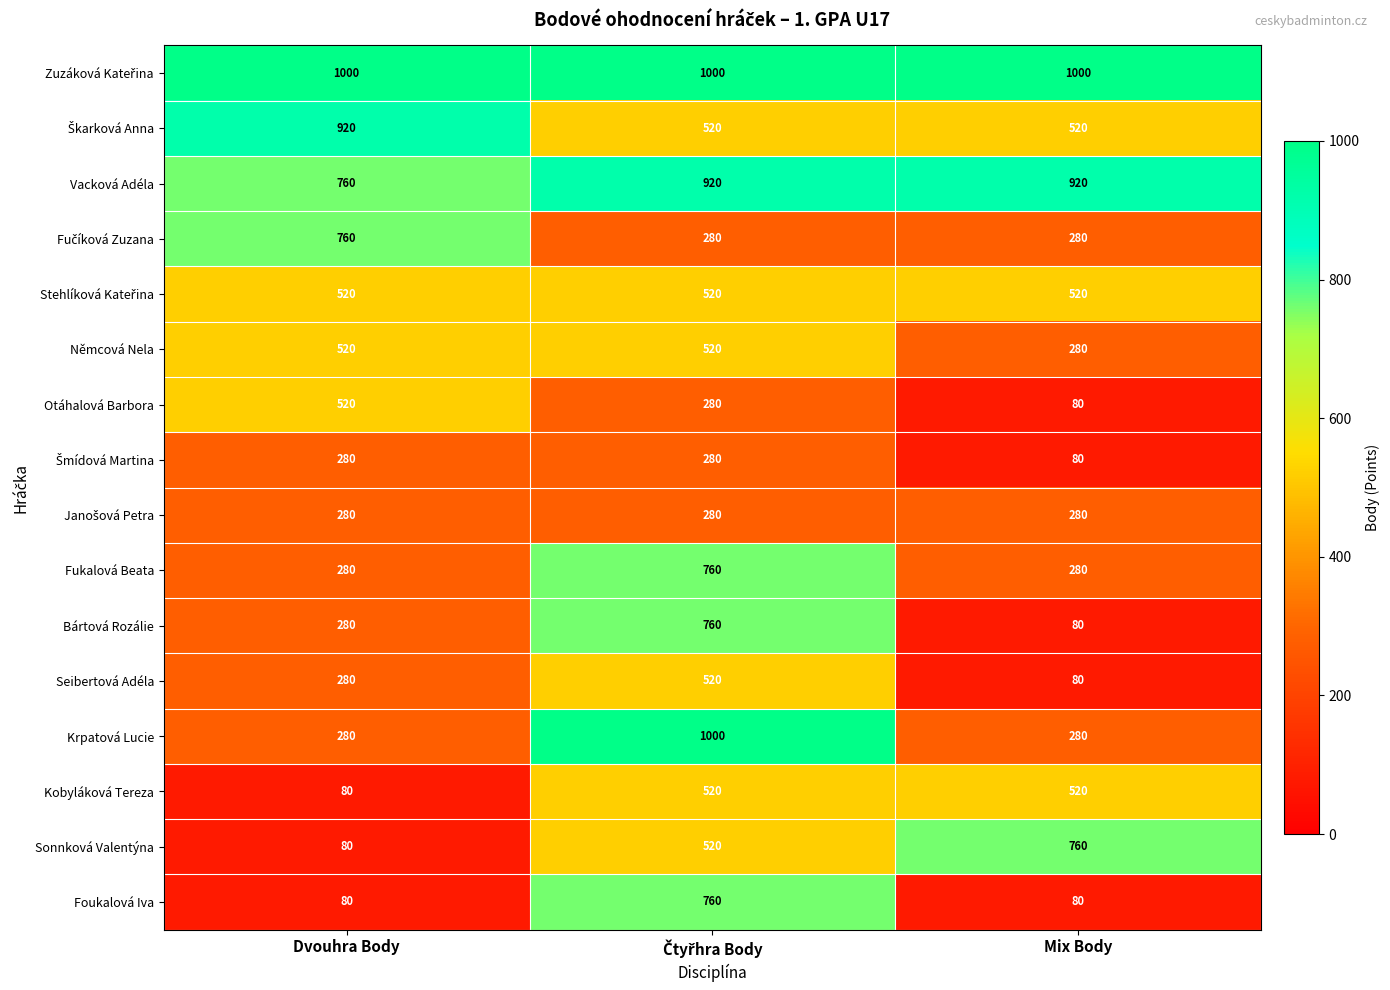

Which series has the largest range (max minus min)?

Krpatová Lucie